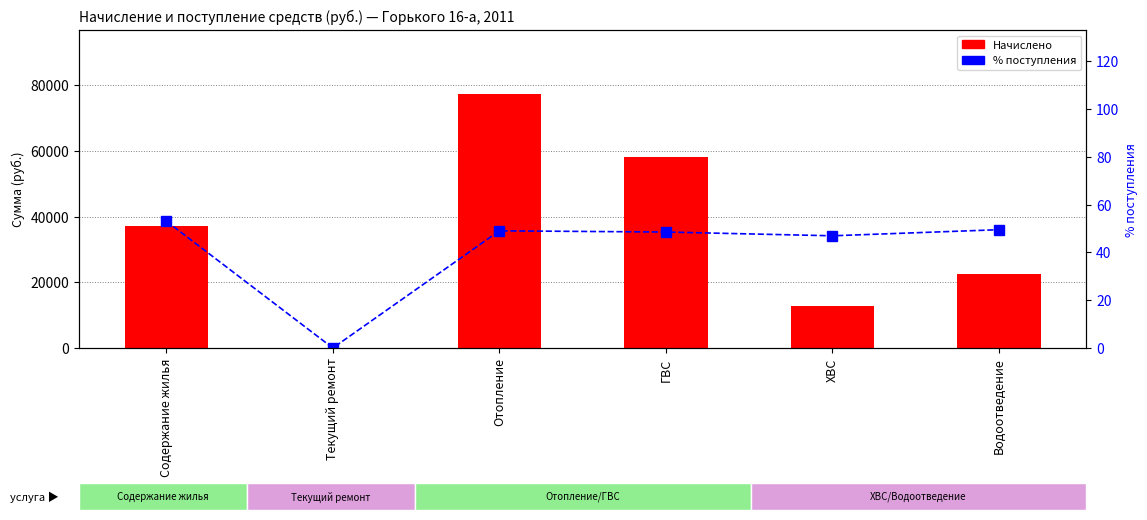

What is the total value across all series at ХВС?

12762.5